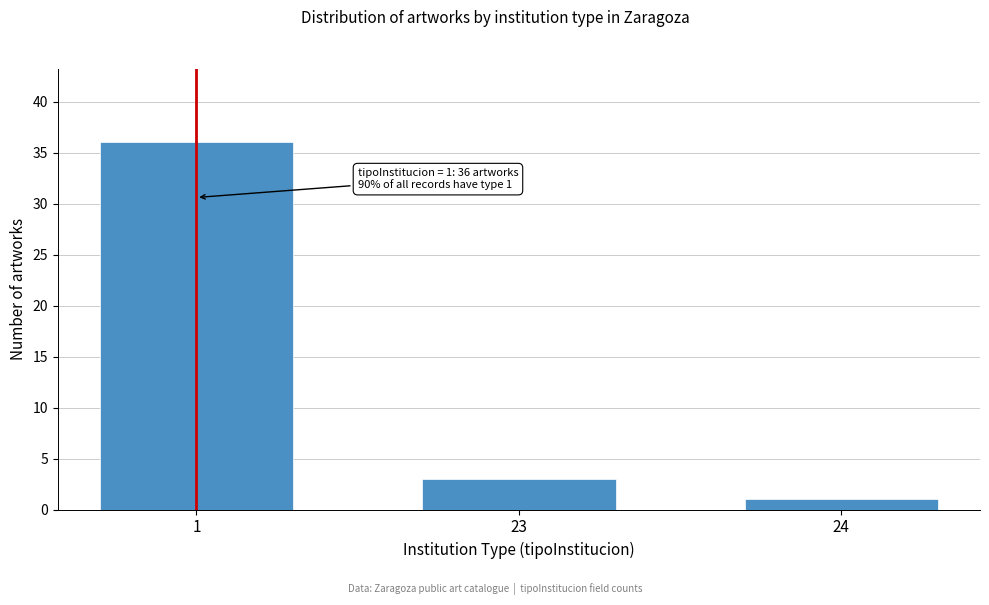

Reading right to left, list all the values displayed in this chart.

1	3	36